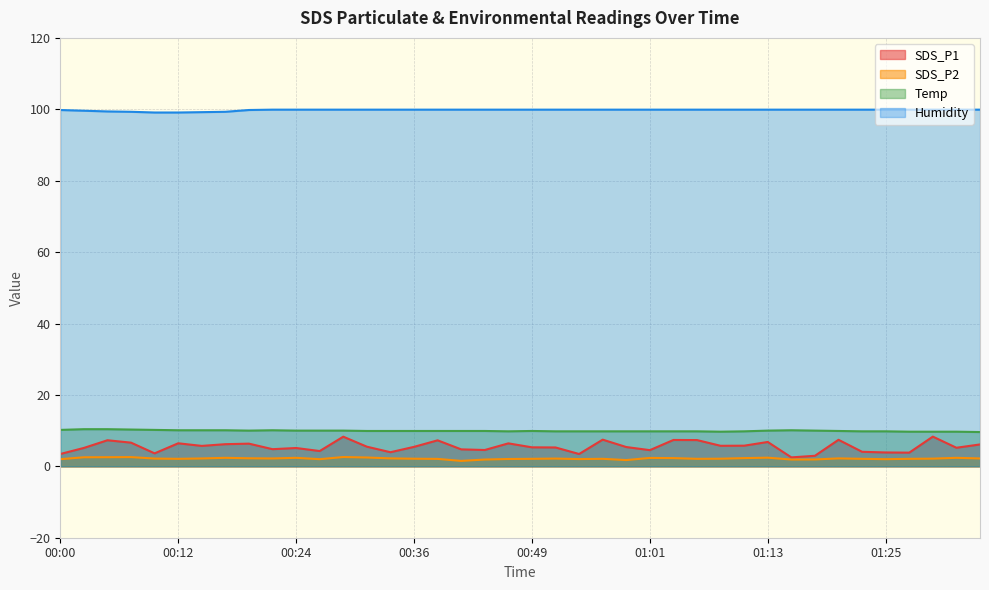

True or false: Temp and SDS_P1 intersect in this chart.

False